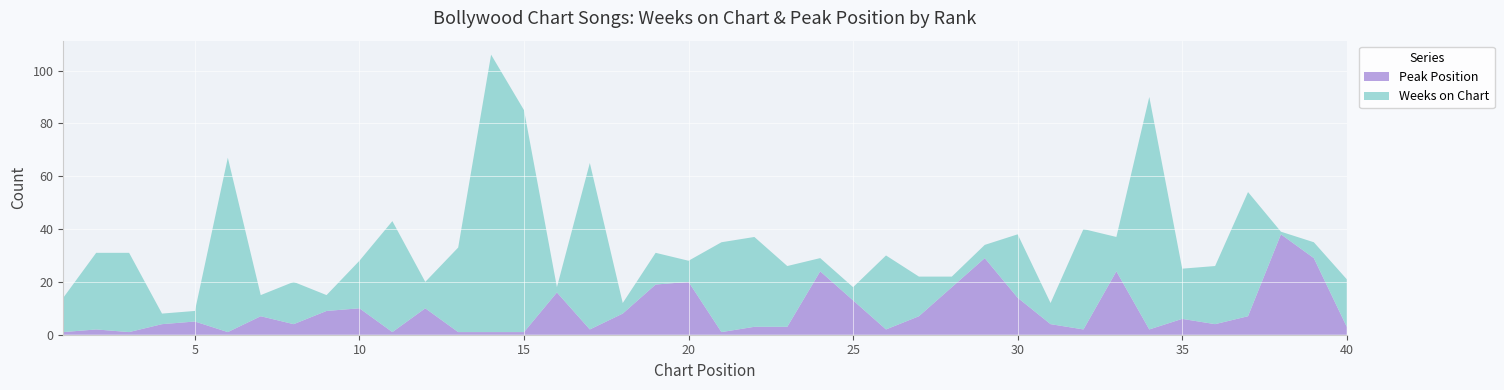

Reading right to left, extract all data points from this chart.

Weeks on Chart: 40=18	39=6	38=1	37=47	36=22	35=19	34=88	33=13	32=38	31=8	30=24	29=5	28=4	27=15	26=28	25=5	24=5	23=23	22=34	21=34	20=8	19=12	18=4	17=63	16=2	15=84	14=105	13=32	12=10	11=42	10=18	9=6	8=16	7=8	6=66	5=4	4=4	3=30	2=29	1=13
Peak Position: 40=3	39=29	38=38	37=7	36=4	35=6	34=2	33=24	32=2	31=4	30=14	29=29	28=18	27=7	26=2	25=13	24=24	23=3	22=3	21=1	20=20	19=19	18=8	17=2	16=16	15=1	14=1	13=1	12=10	11=1	10=10	9=9	8=4	7=7	6=1	5=5	4=4	3=1	2=2	1=1